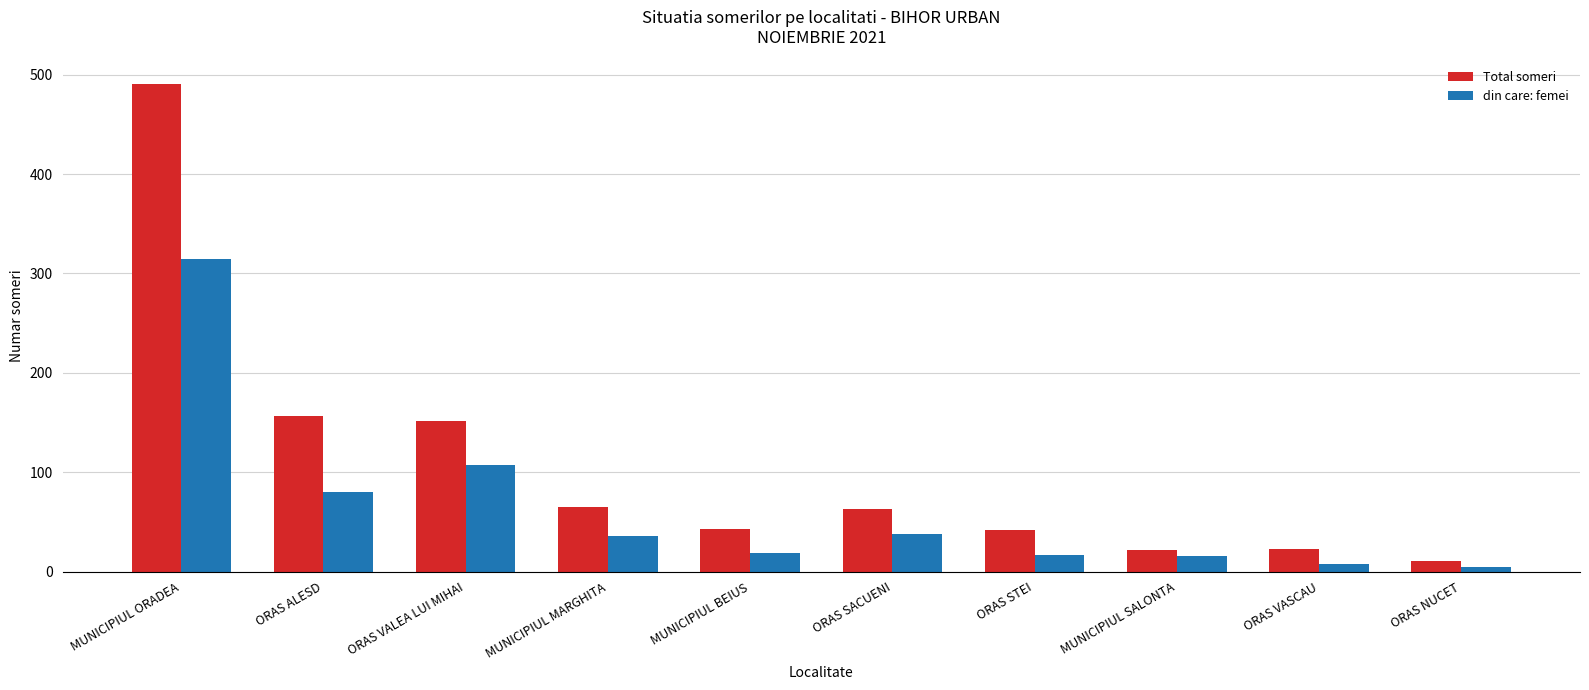

At how many categories does at least one series exceed 418?

1